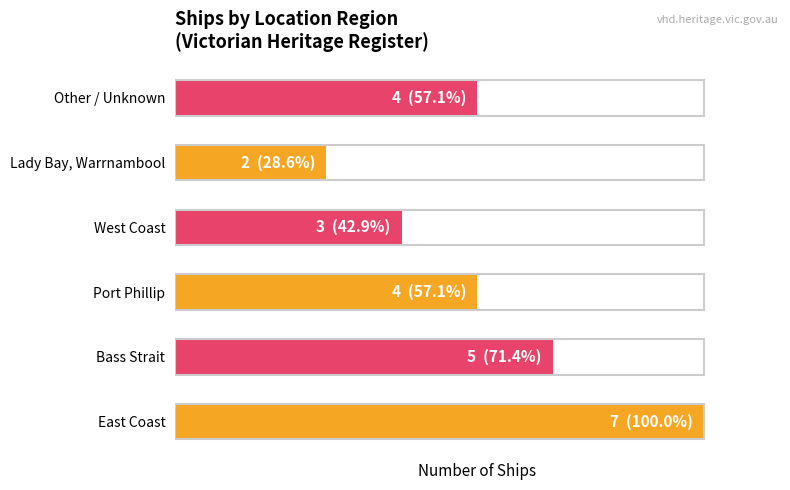

Are the bars horizontal?

Yes